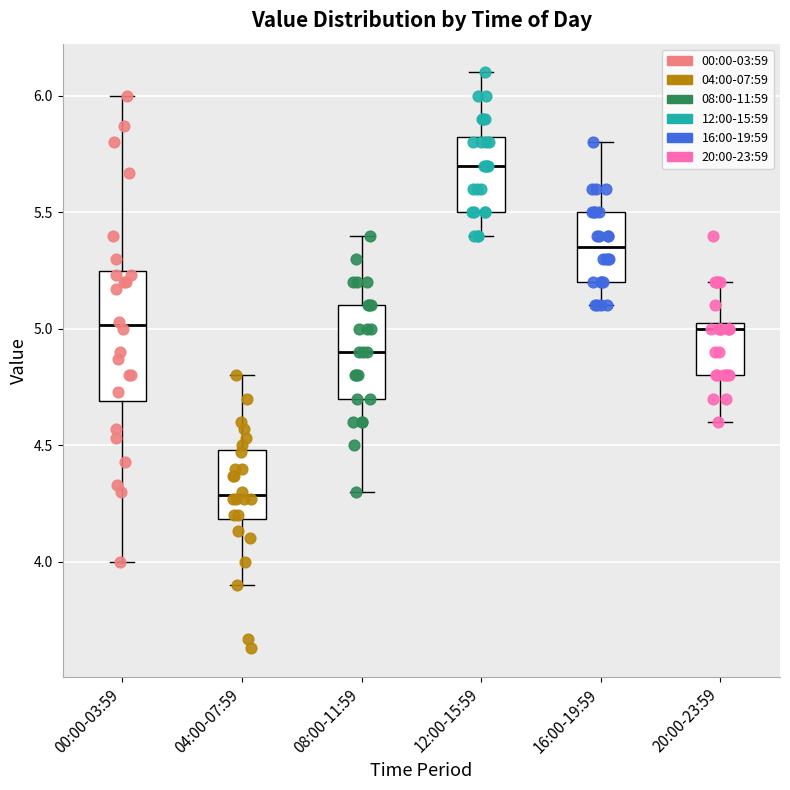

Reading left to right, read every box against the y-axis: the position of its median line, the range the box covers, and the ends of its whiskers. The values are not printed on the chart, so give them approximately, as read against the axis.

00:00-03:59: median 5.00, box 4.70 to 5.25, whiskers 4.00 to 6.00
04:00-07:59: median 4.30, box 4.20 to 4.50, whiskers 3.90 to 4.80
08:00-11:59: median 4.90, box 4.70 to 5.10, whiskers 4.30 to 5.40
12:00-15:59: median 5.70, box 5.50 to 5.85, whiskers 5.40 to 6.10
16:00-19:59: median 5.35, box 5.20 to 5.50, whiskers 5.10 to 5.80
20:00-23:59: median 5.00, box 4.80 to 5.05, whiskers 4.60 to 5.20